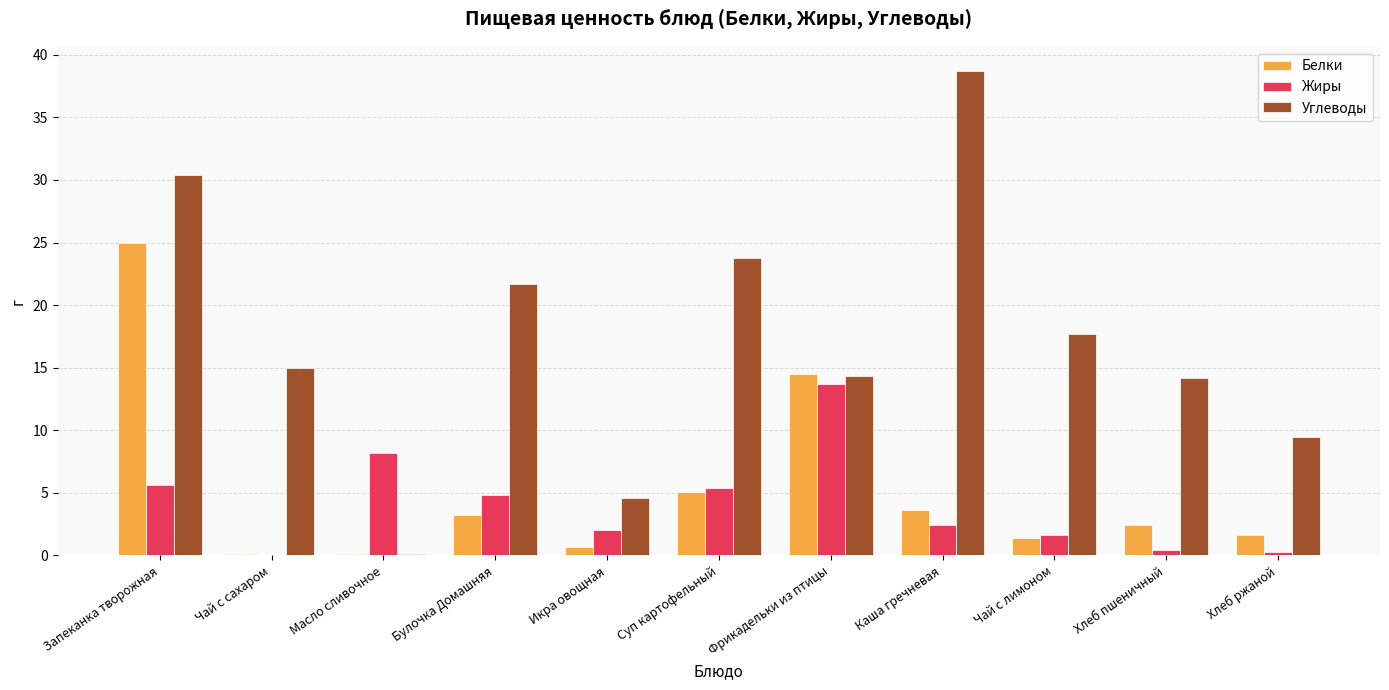

At which label does Белки reach its peak?

Запеканка творожная